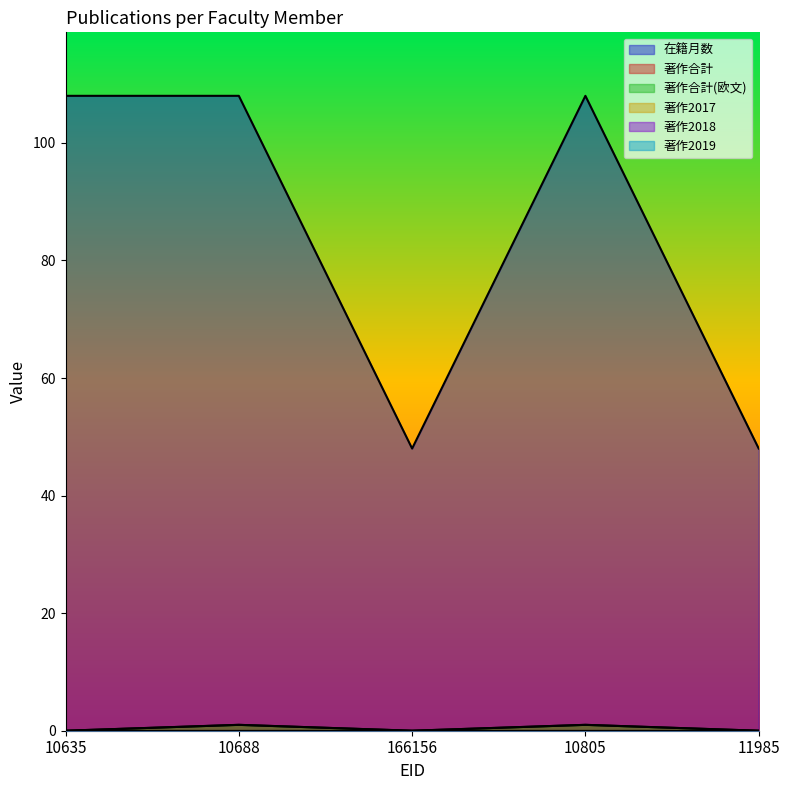

Reading left to right, transcribe all the data shown in this chart.

在籍月数: 108	108	48	108	48
著作合計: 0	1	0	1	0
著作合計(欧文): 0	1	0	1	0